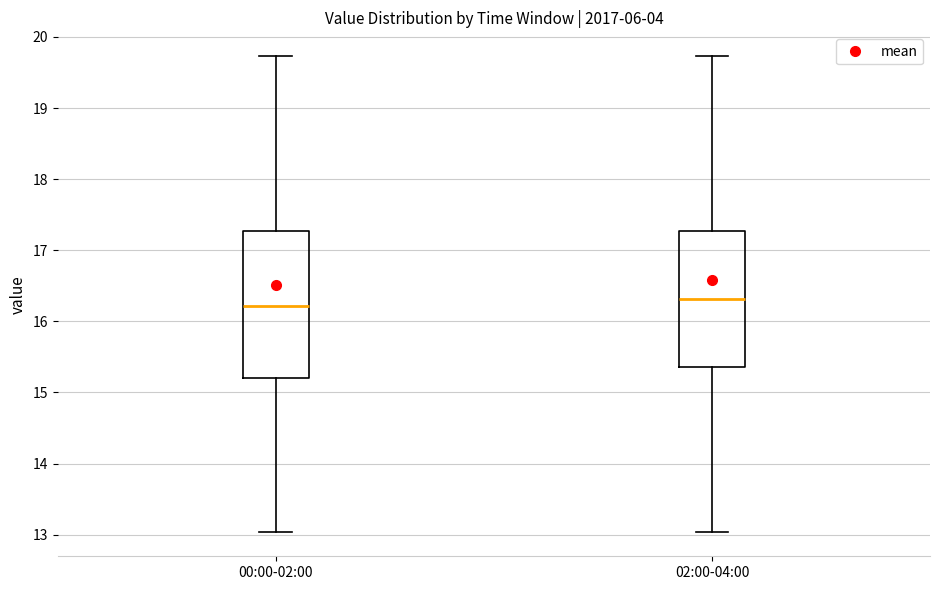

Reading left to right, transcribe this box plot: for each box, give where its median line is, the range the box spans, and where its two whiskers end, as read against the y-axis. The values are not printed on the chart, so give them approximately, as read against the axis.

00:00-02:00: median 16.2, box 15.2 to 17.3, whiskers 13.0 to 19.7
02:00-04:00: median 16.3, box 15.4 to 17.3, whiskers 13.0 to 19.7